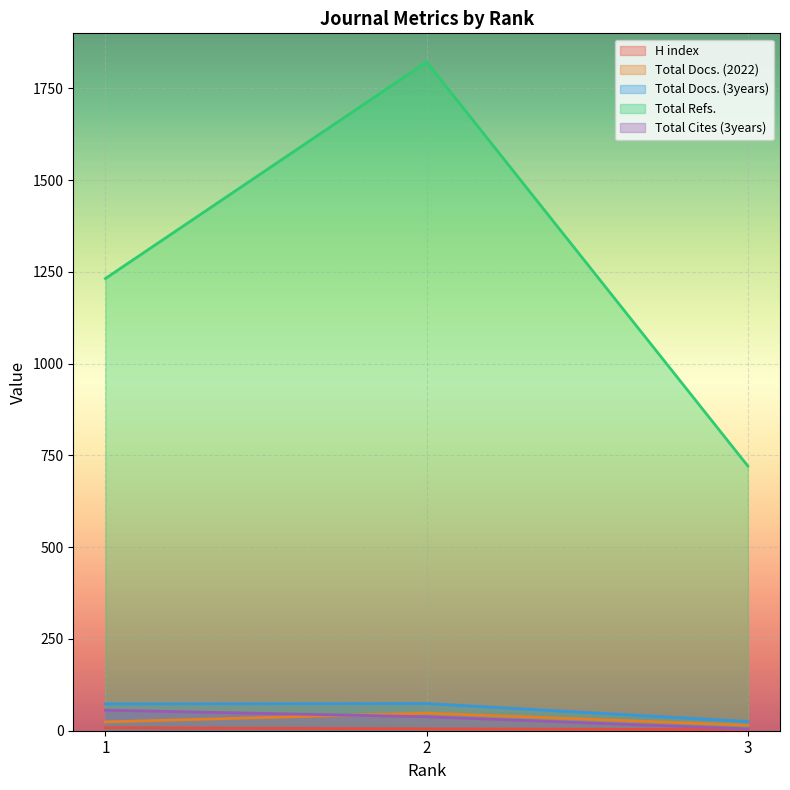

What is the minimum value shown in the chart?

3